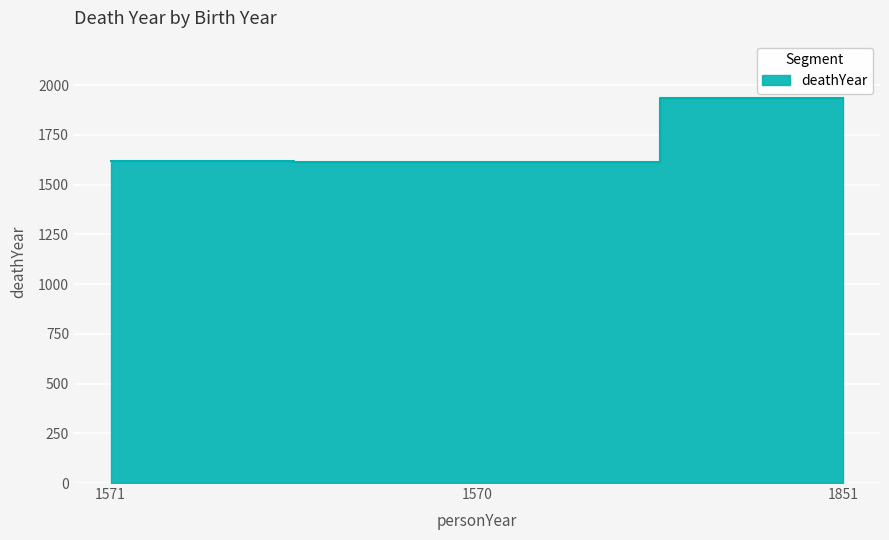

Reading left to right, transcribe all the data shown in this chart.

1571=1621	1570=1615	1851=1934